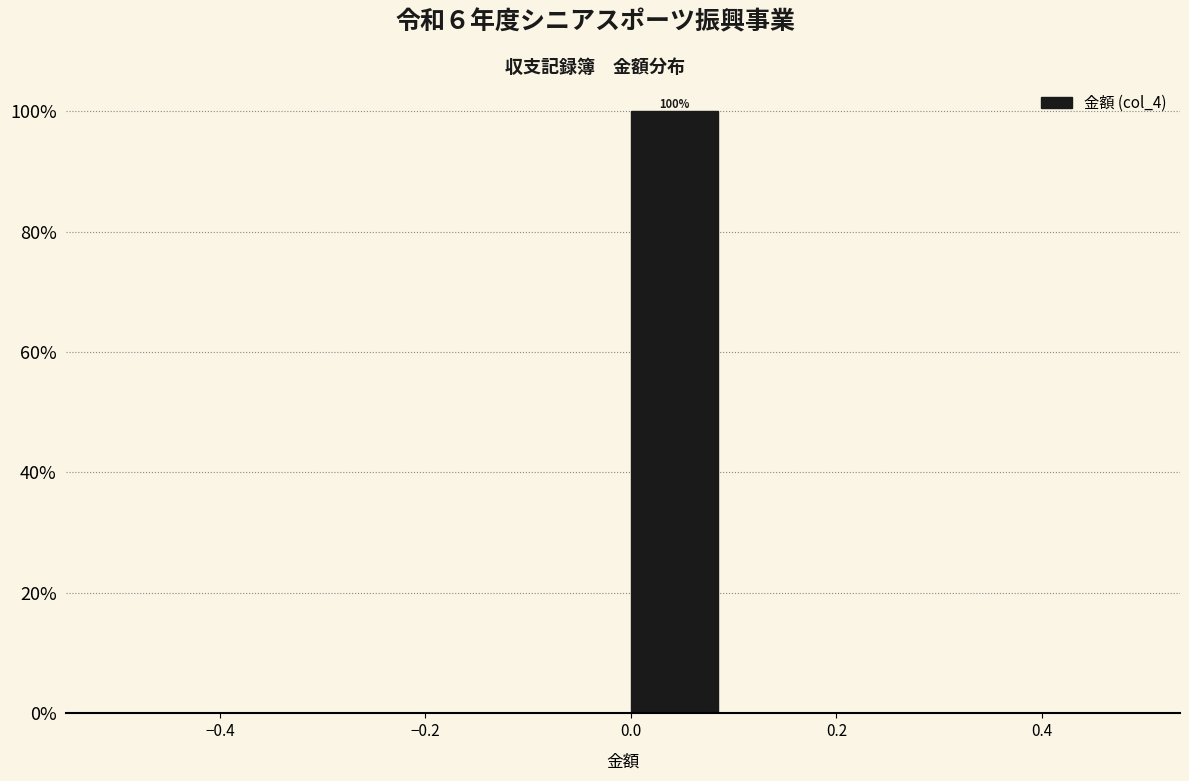

Over which range of the x-axis is the bar tallest?

0.0 to 0.1